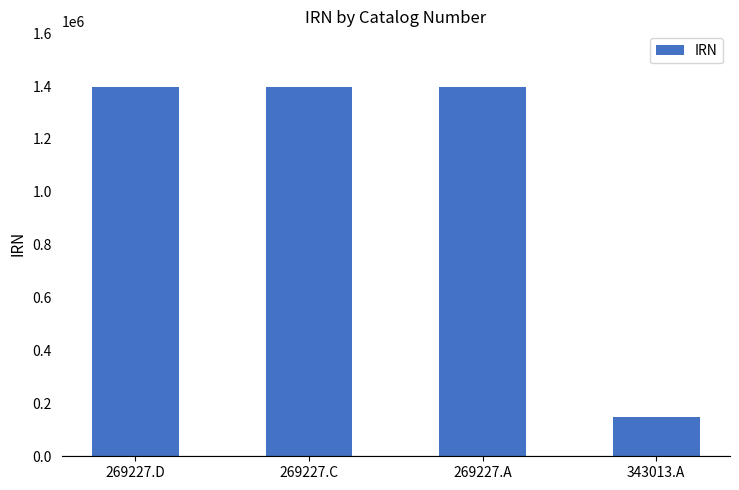

At which category does the chart reach its minimum across all series?

343013.A